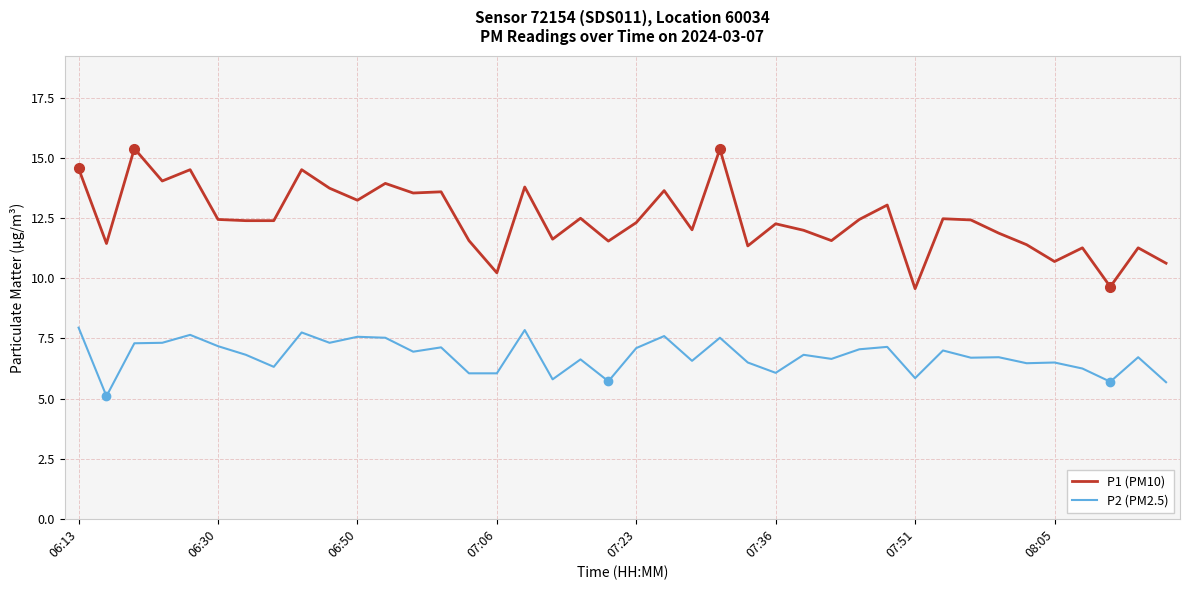

Rank the series by their maximum value, from lowest to highest.

P2 (PM2.5), P1 (PM10)